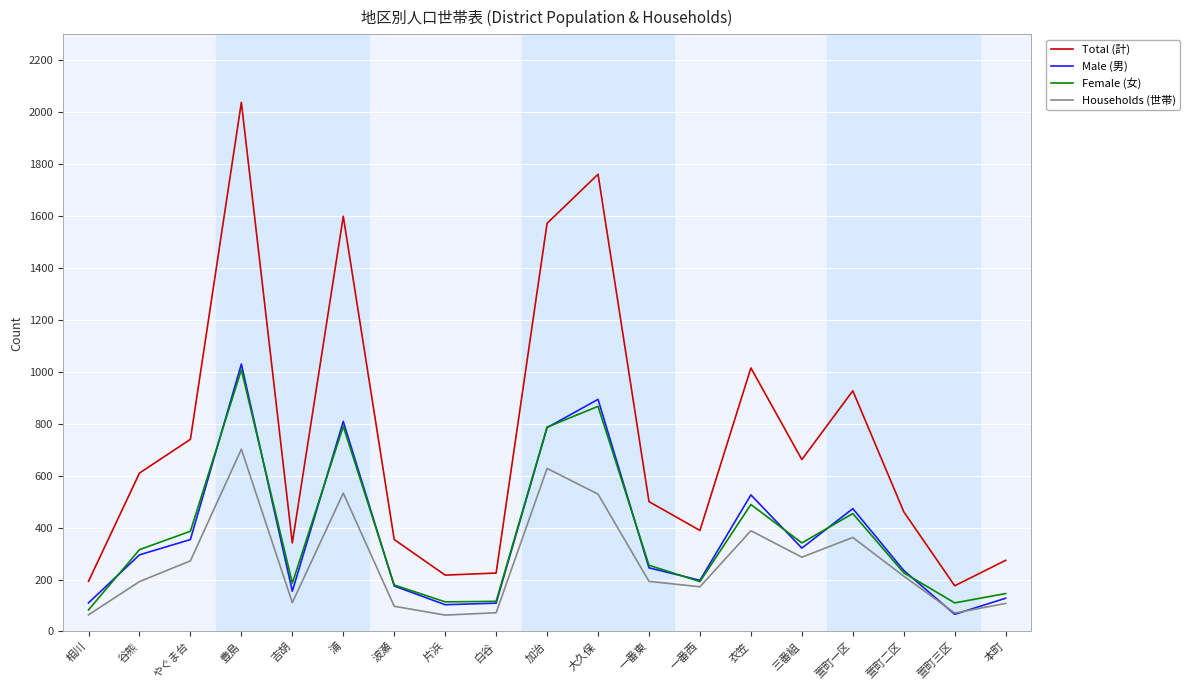

What are all the series names shown in the legend?

Total (計), Male (男), Female (女), Households (世帯)